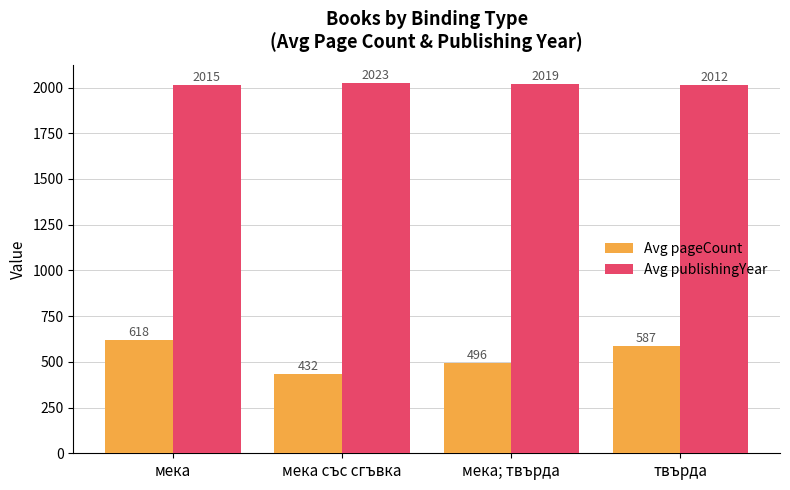

Rank the categories by Avg pageCount value from lowest to highest.

мека със сгъвка, мека; твърда, твърда, мека